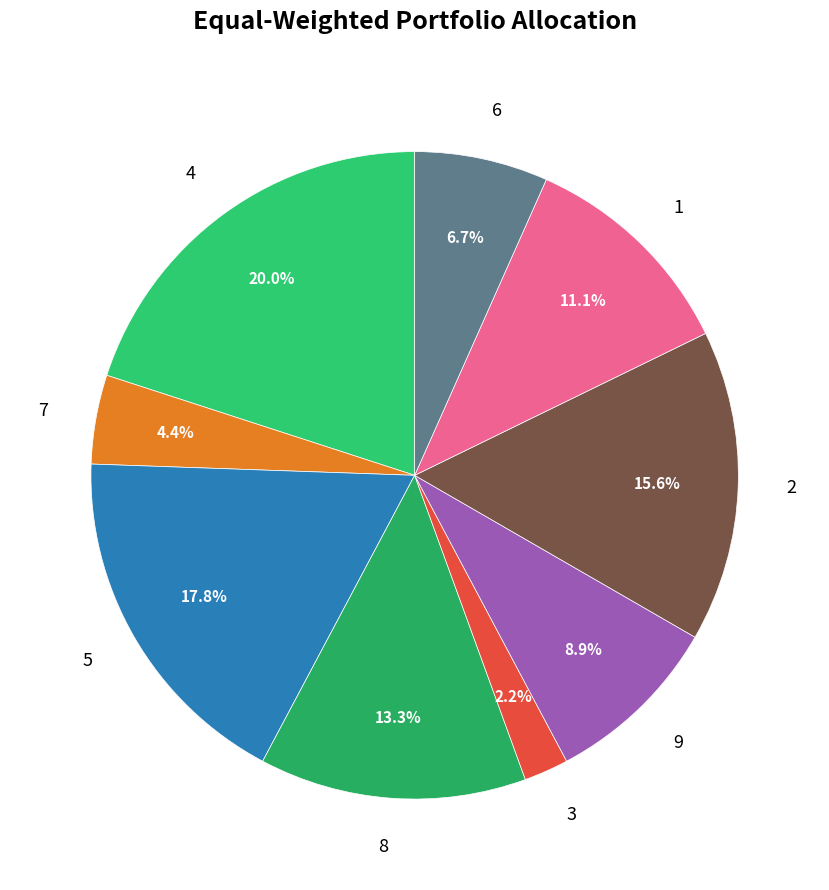

Which has a higher value, 6 or 4?

4